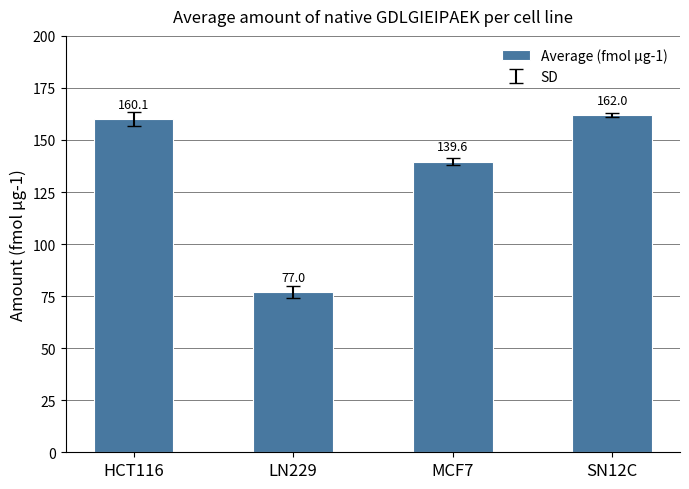

What is the ratio of the value at MCF7 to the value at LN229?

1.8